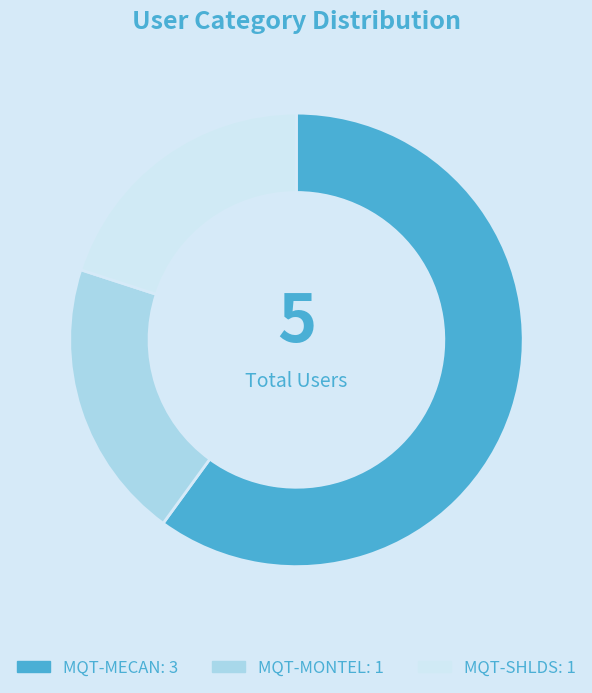

Which slice is the largest?

MQT-MECAN